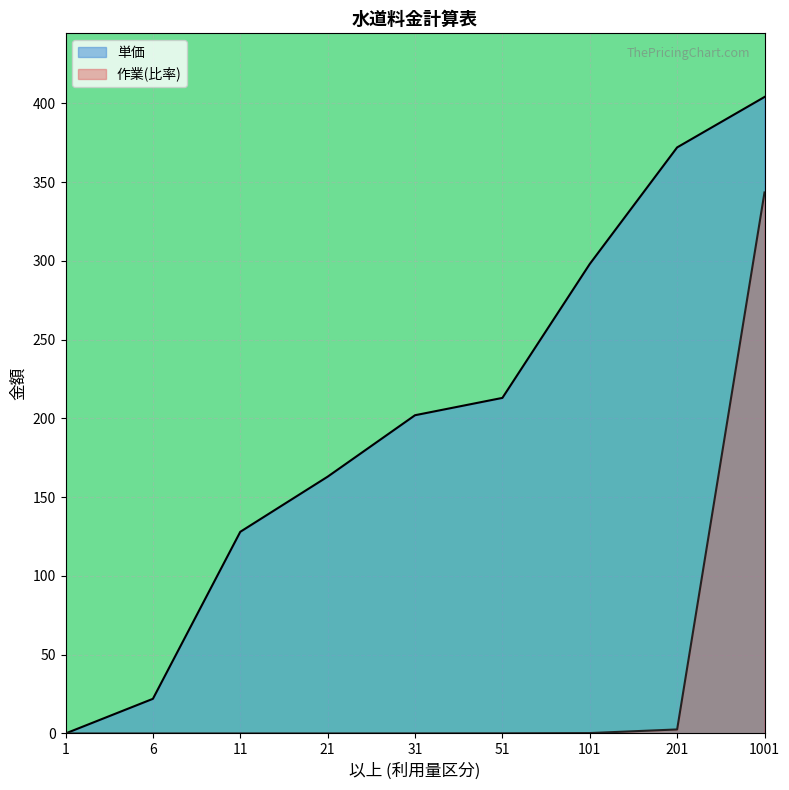

Does the chart display data point markers on the line(s)?

No